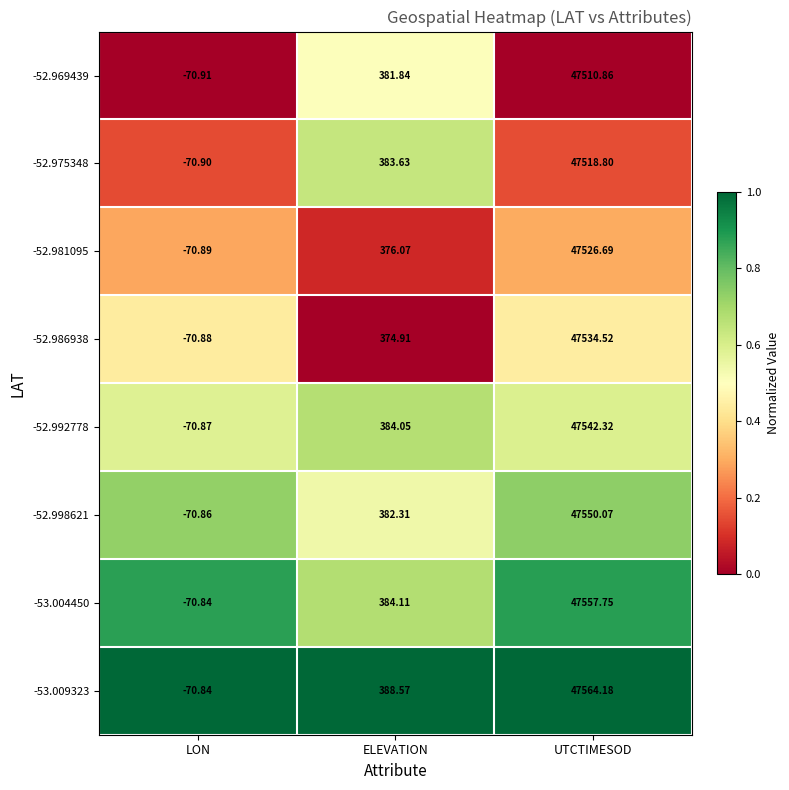

At which label does -52.981095 reach its minimum?

LON